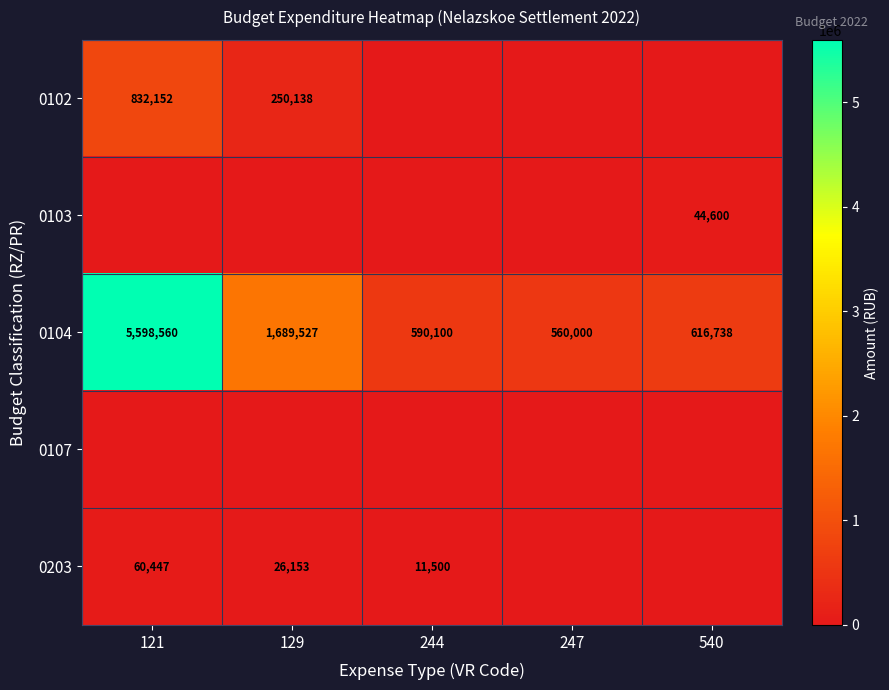

Is it true that 0203 equals 11500 at 244?

True